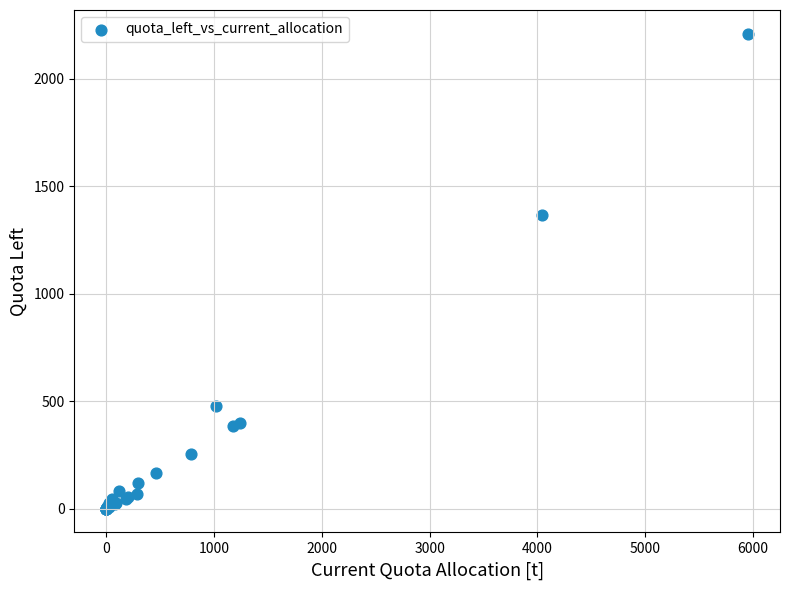

What Y value in the scatter plot is closest to 1105?

1368.5